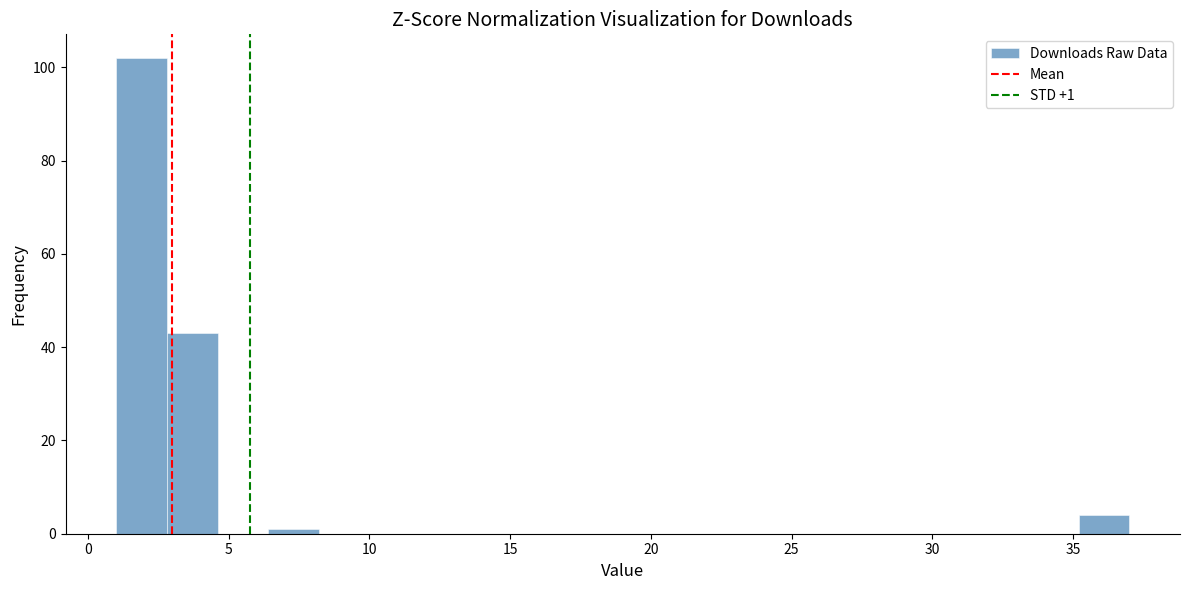

Read against the x-axis, roughly where is the centre of the tallest bar?

2.0